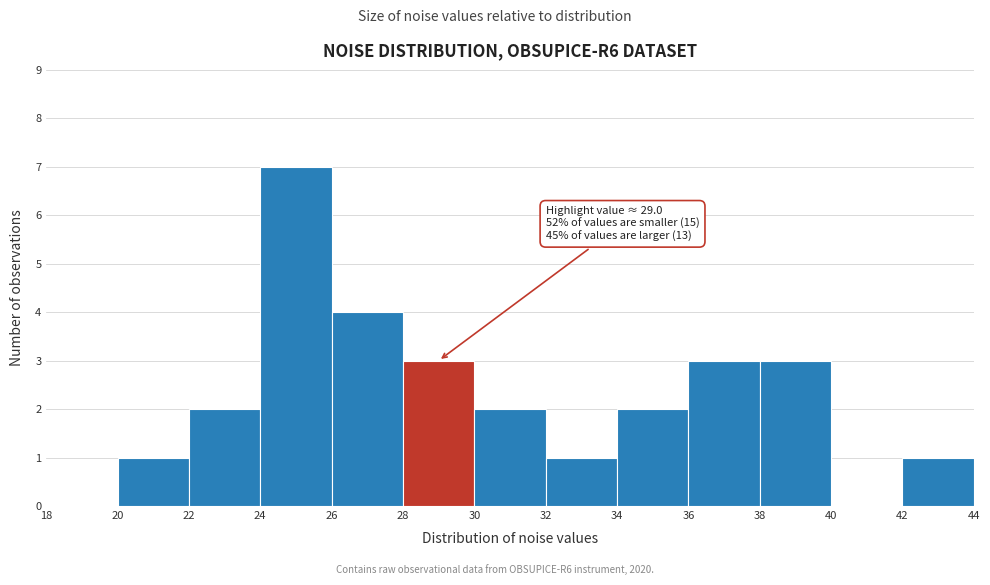

Which range on the x-axis has the tallest bar?

24 to 26